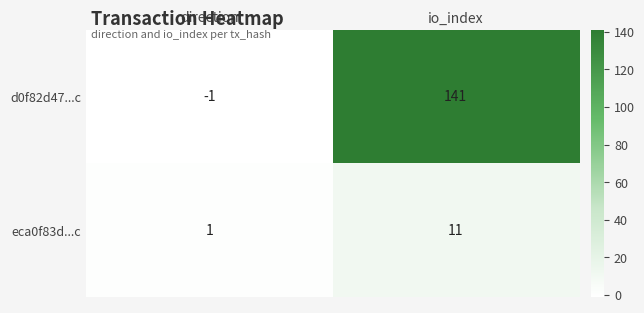

Rank the series by their maximum value, from highest to lowest.

d0f82d47...c, eca0f83d...c